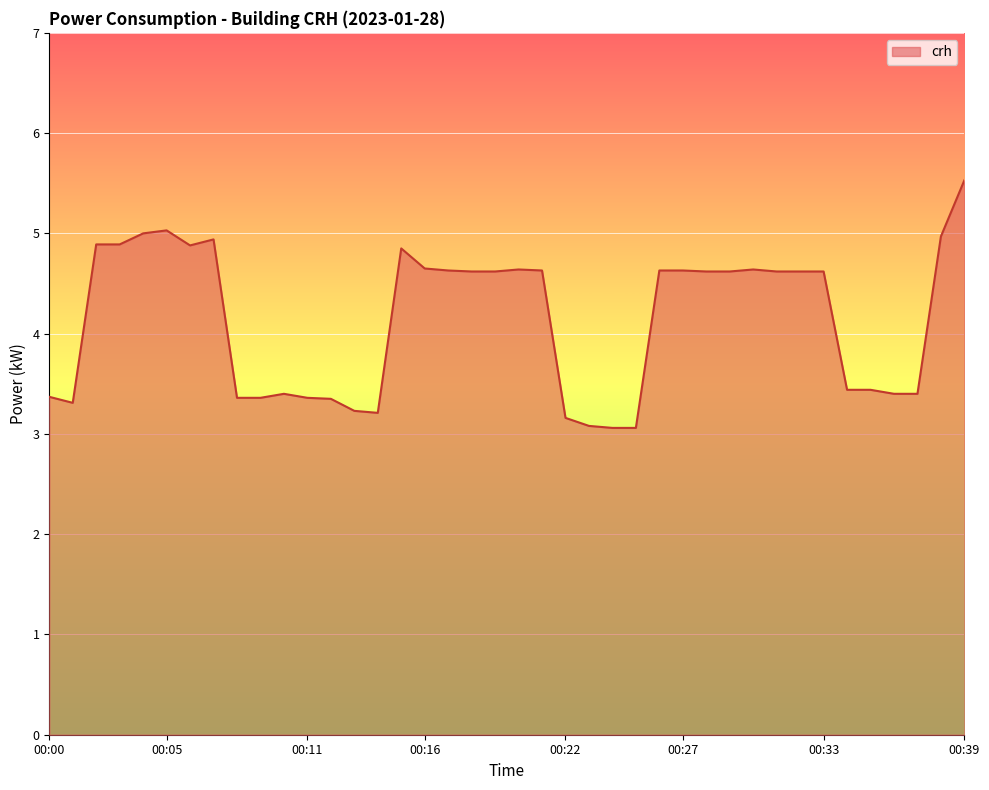

What is the minimum value shown in the chart?

3.1